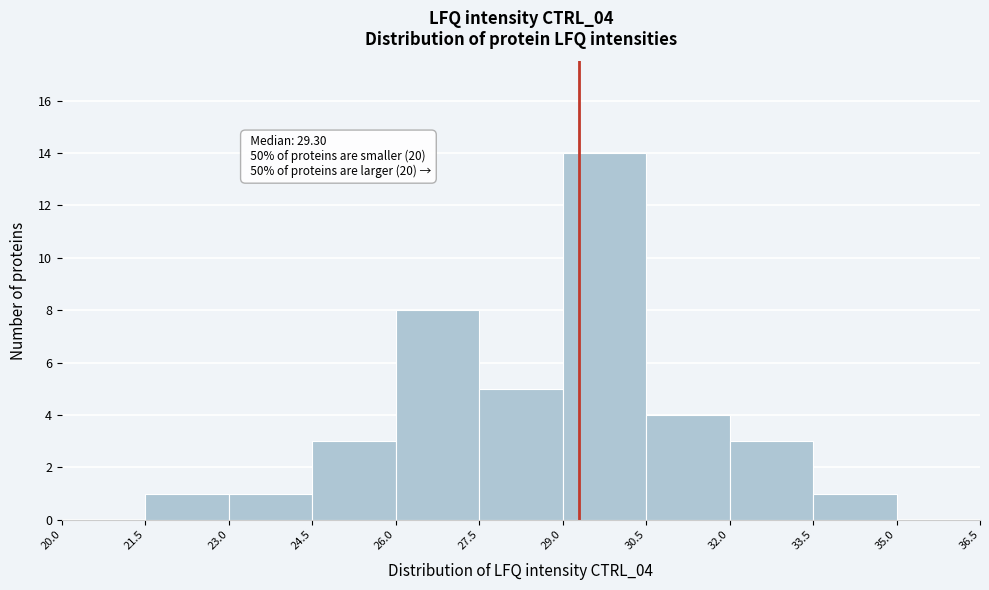

Over which range of the x-axis is the bar tallest?

29.0 to 30.5